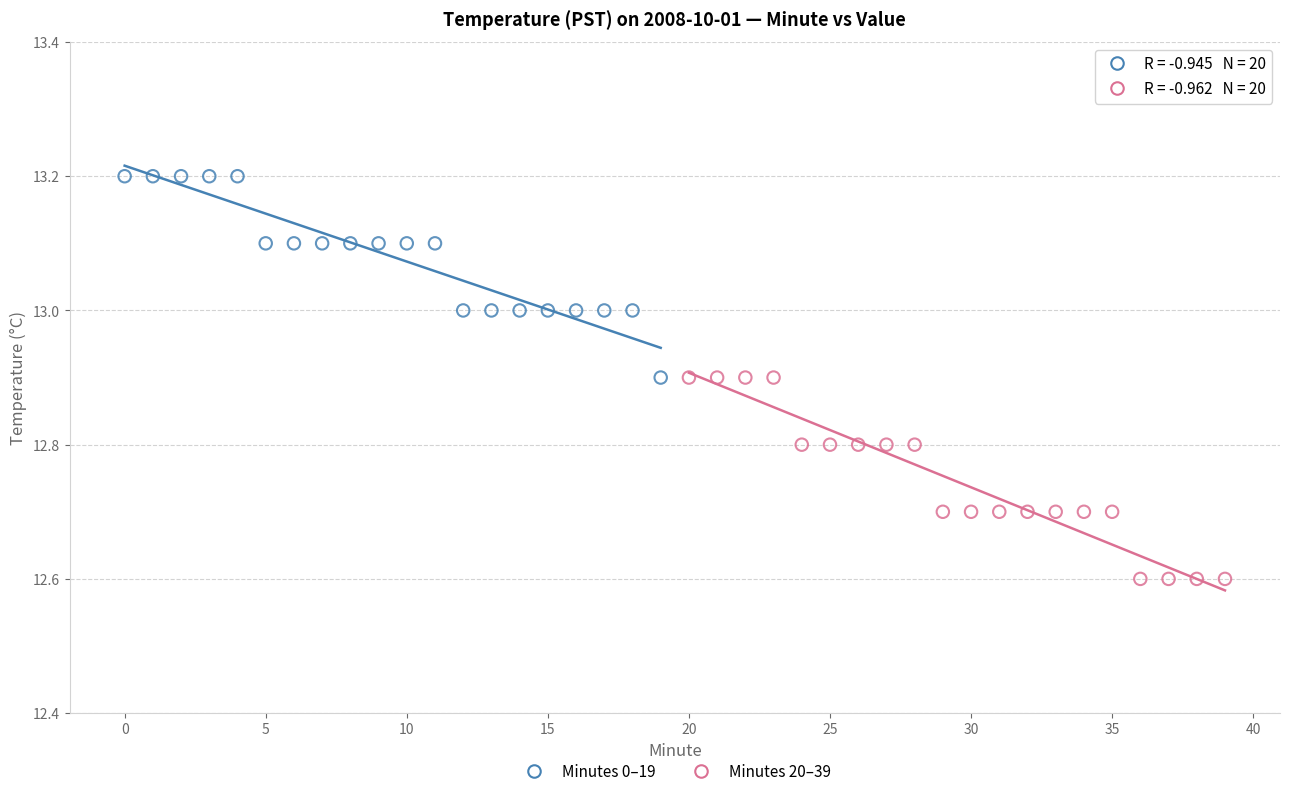

Which series contains the lowest Y value?

Minutes 20–39